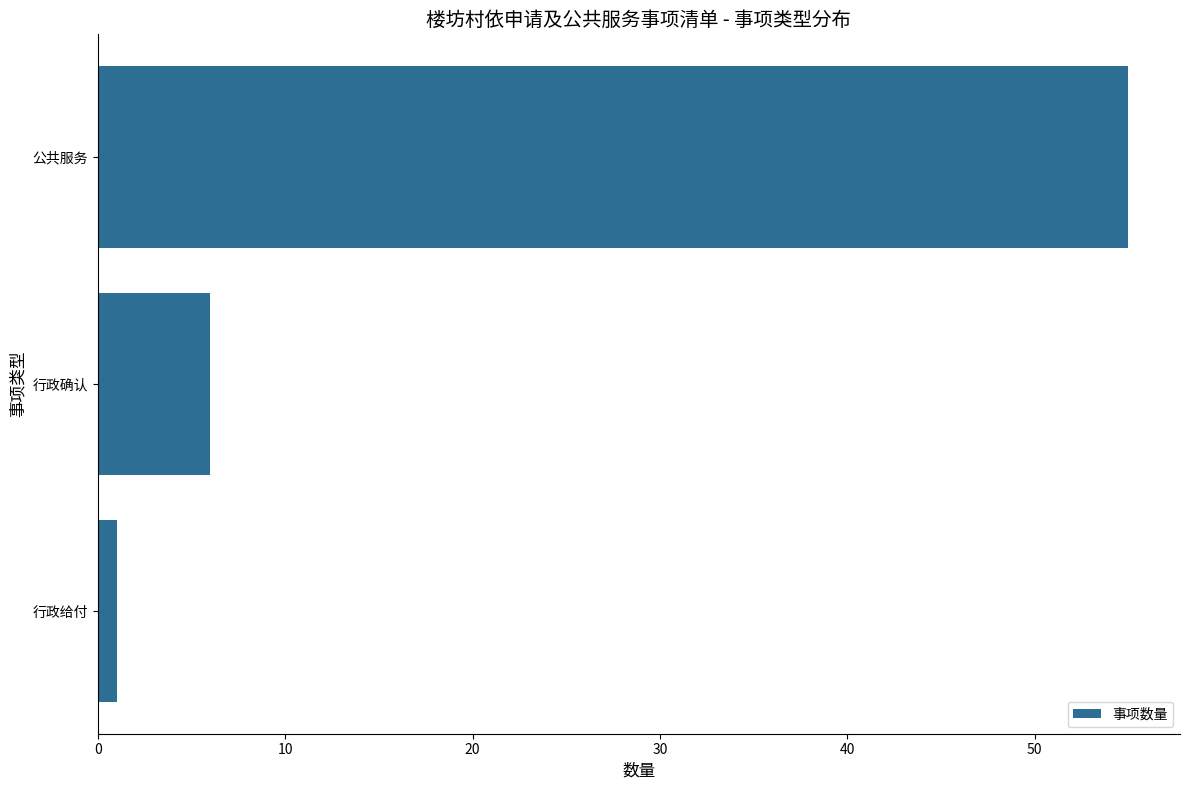

Between 公共服务 and 行政确认, which is larger?

公共服务